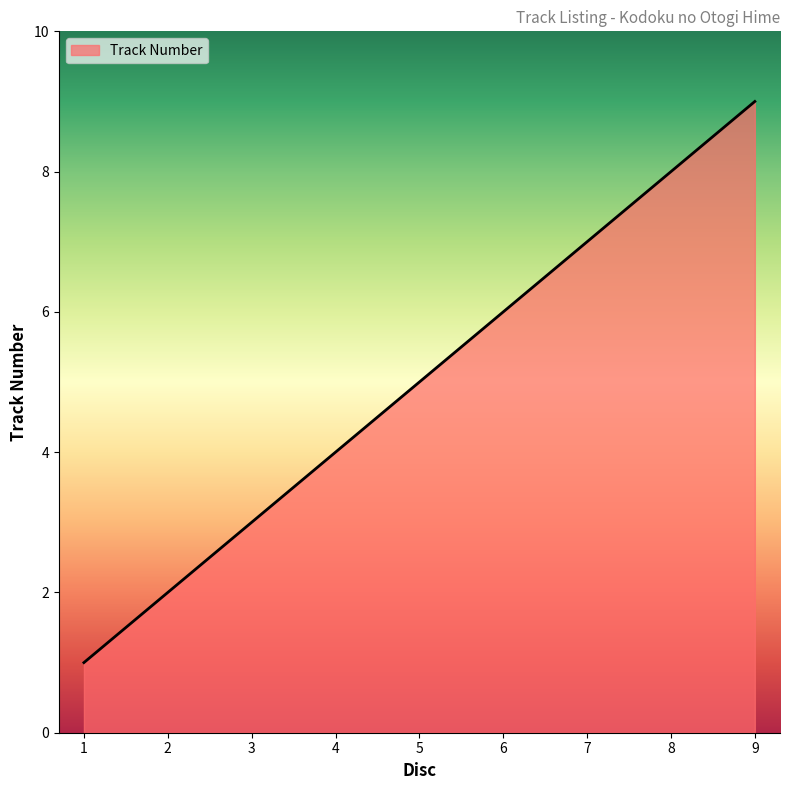

Between 1 and 8, which is larger?

8